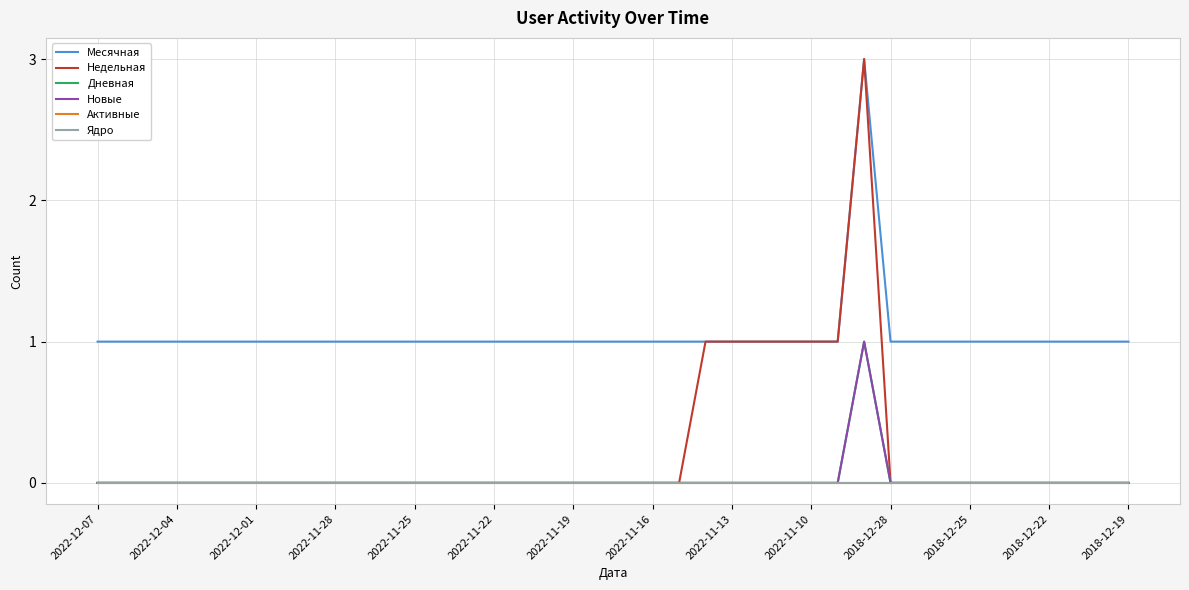

Where is the first local maximum for Месячная?

29